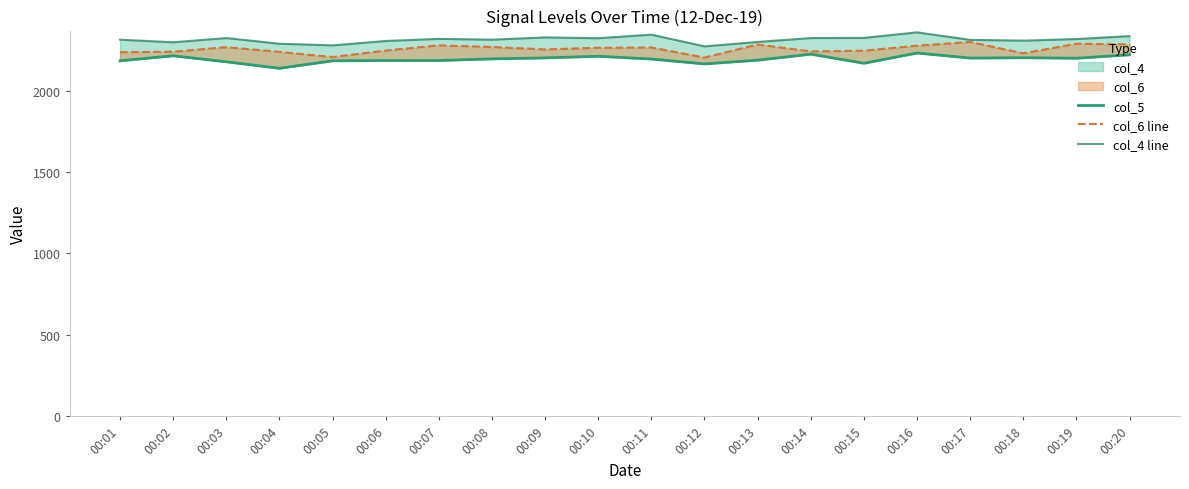

True or false: col_6 line and col_5 cross at least once.

False